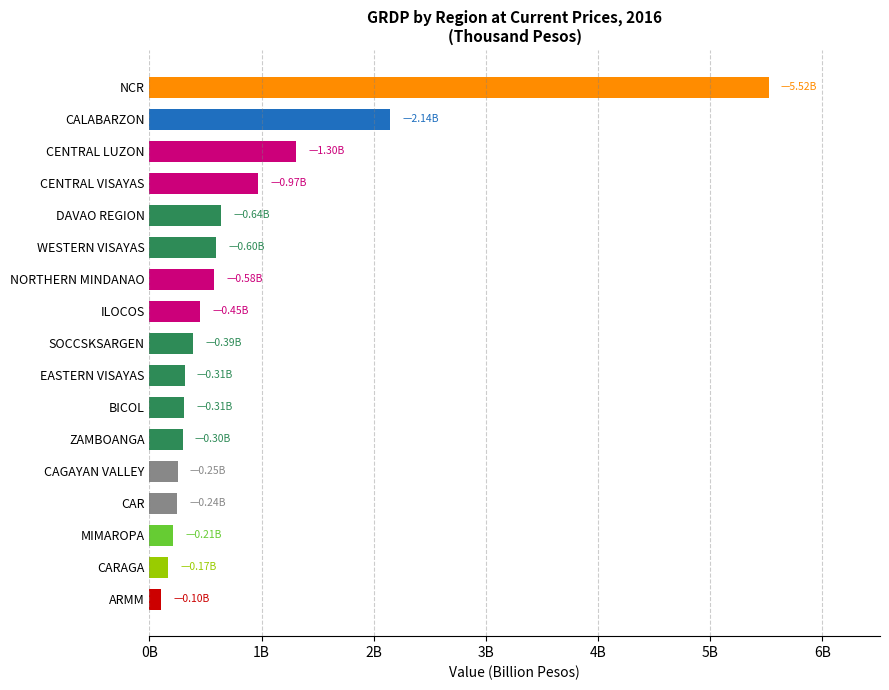

Are the bars horizontal?

Yes